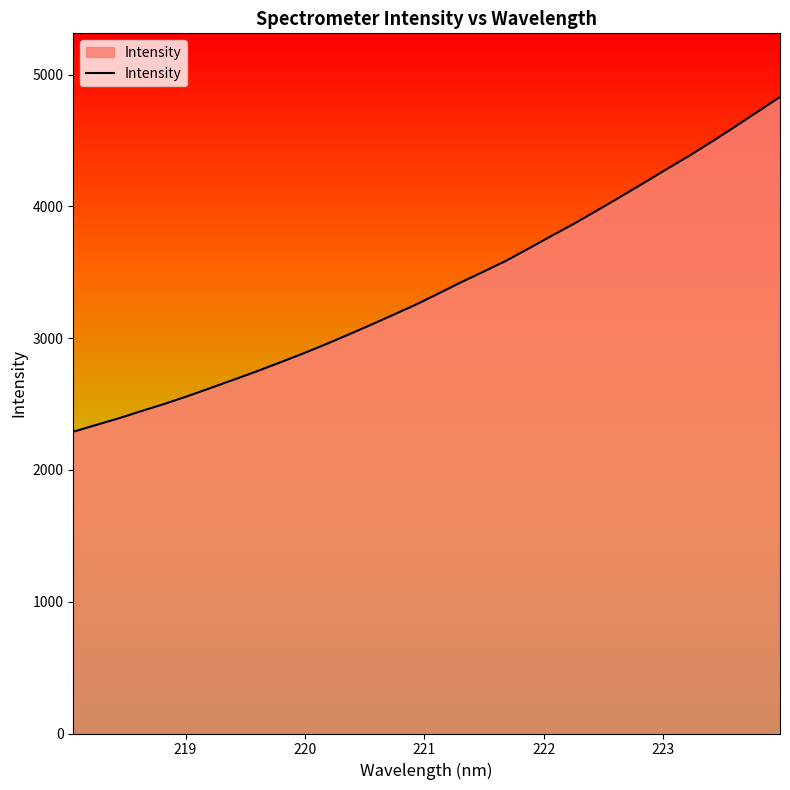

What is the minimum value shown in the chart?

2289.5